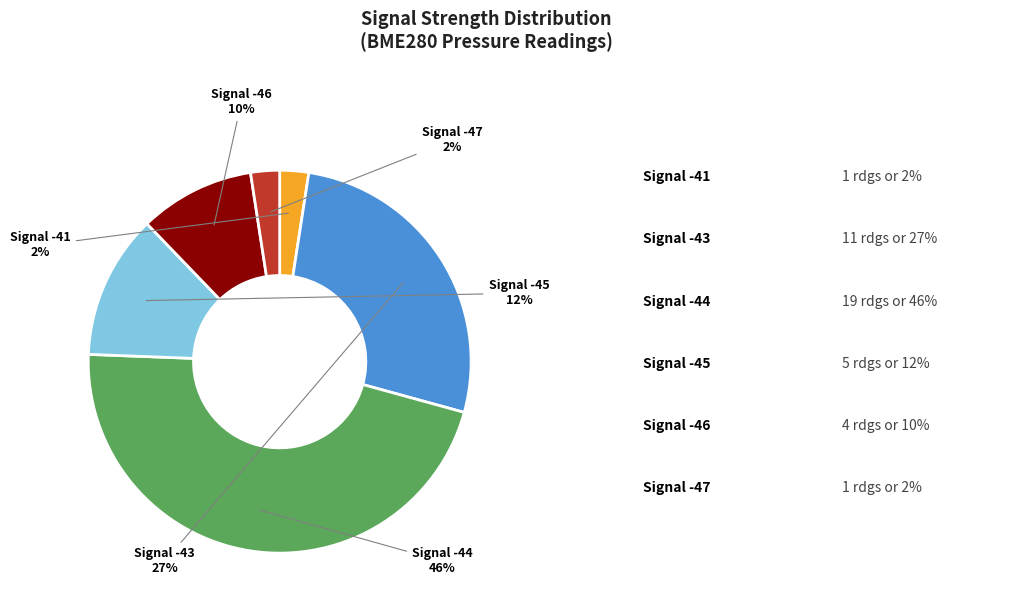

Does any single category account for the majority?

No